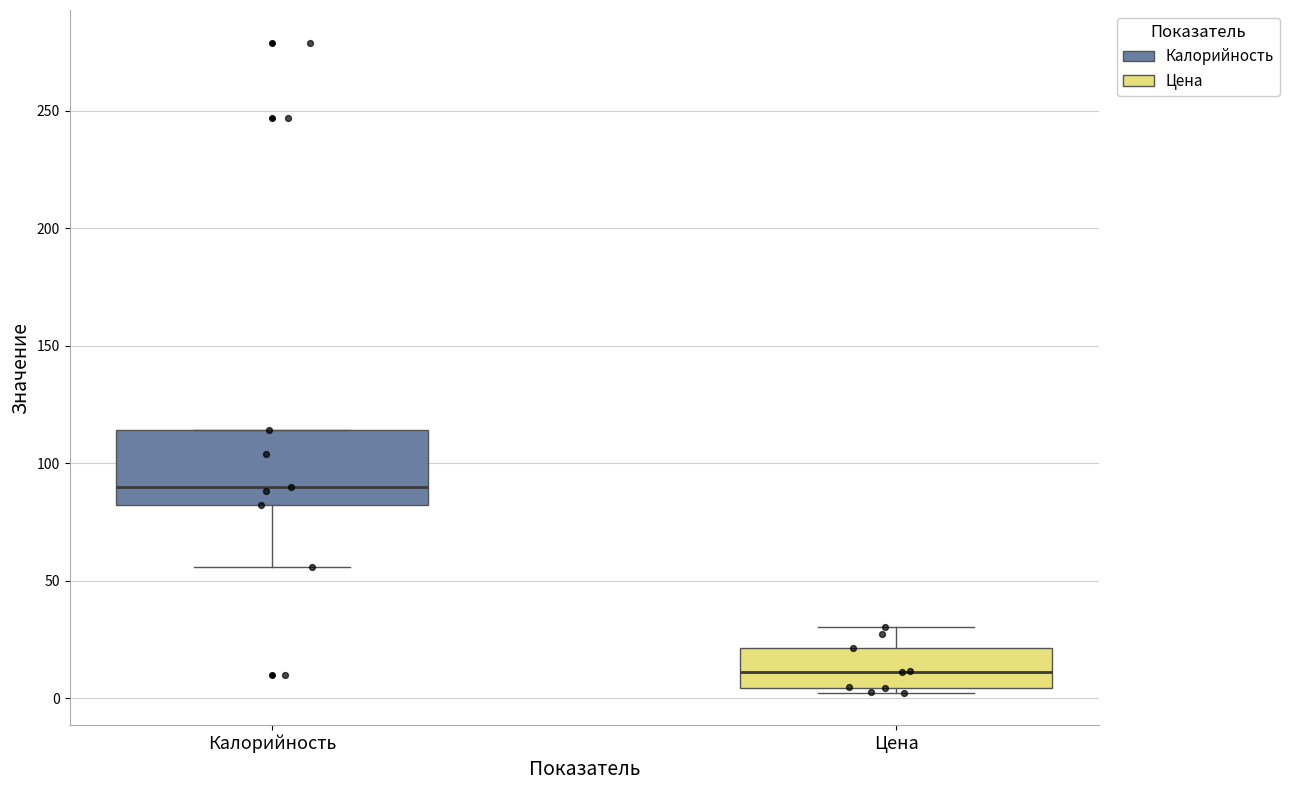

Where is the upper edge of the box for Цена on the y-axis? The values are not printed on the chart, so give them approximately, as read against the axis.

20